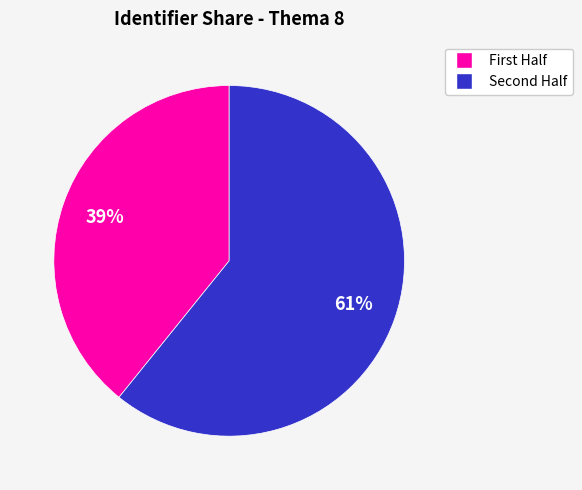

Is there any slice that represents more than half of the pie?

Yes